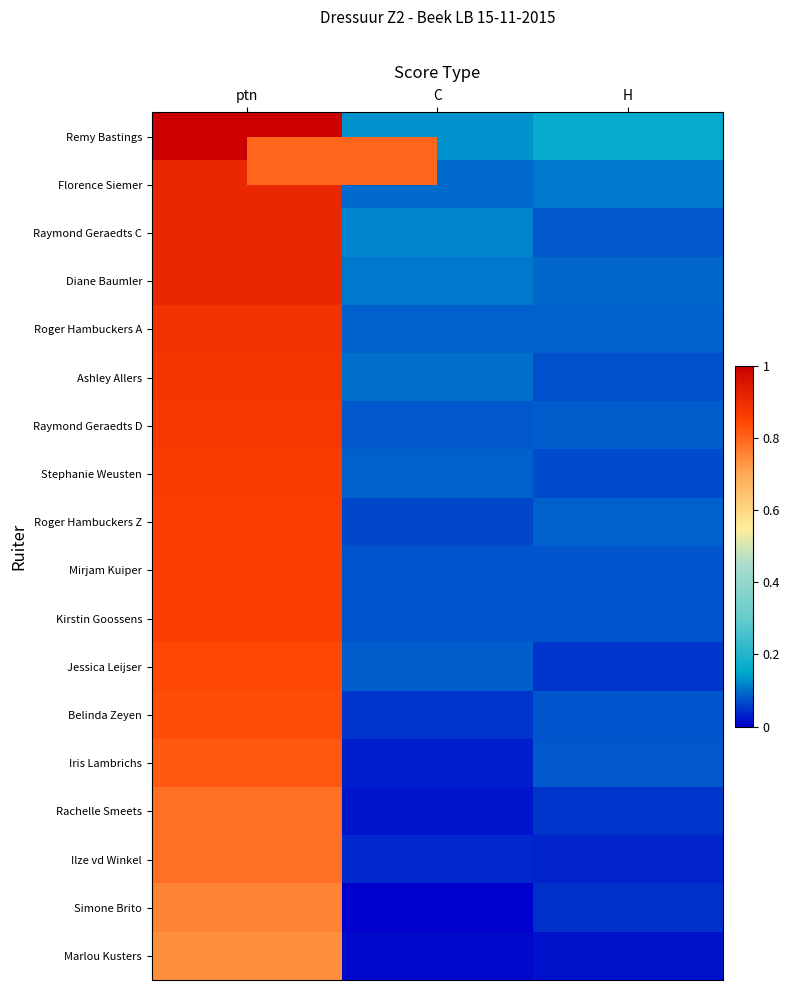

Which has a higher value, C or H?

H